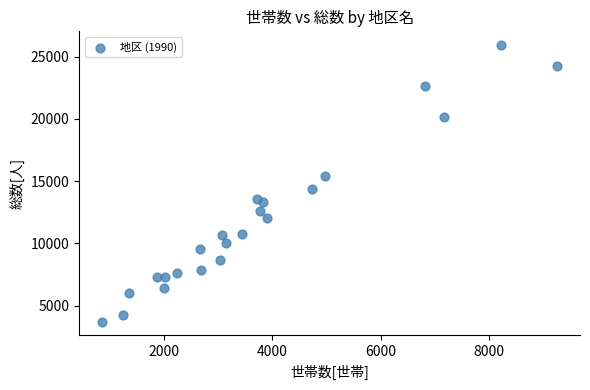

What is the range of X values (max minus min)?

8404